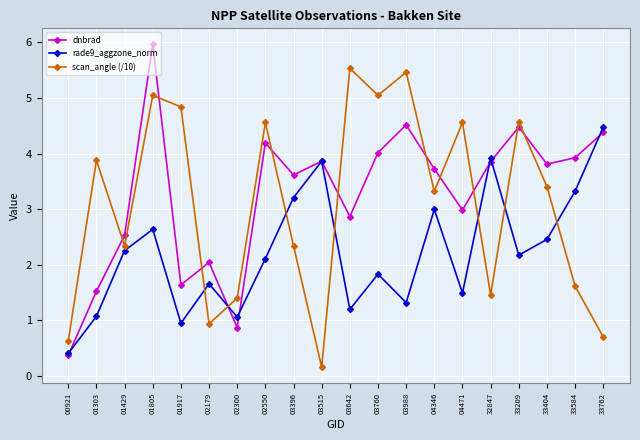

Between 04471 and 33404, which series saw the biggest shift?

scan_angle (/10)